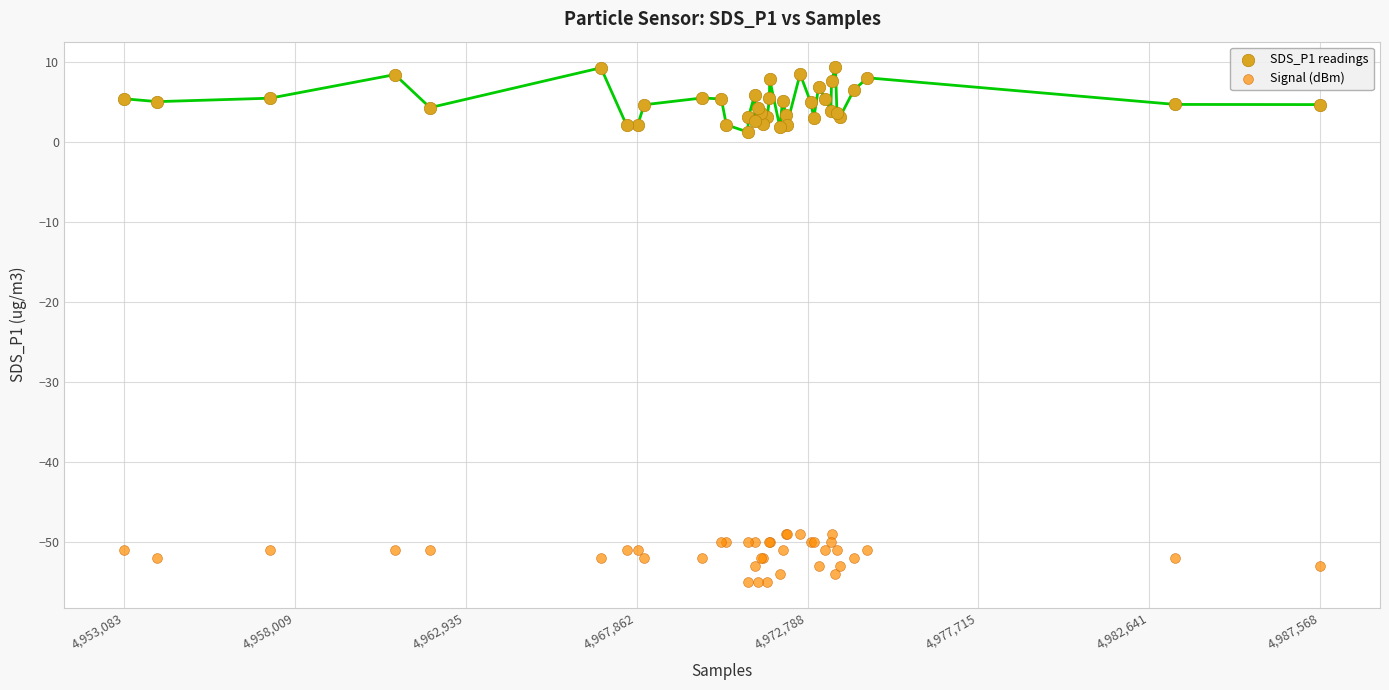

Which series contains the lowest Y value?

Signal (dBm)